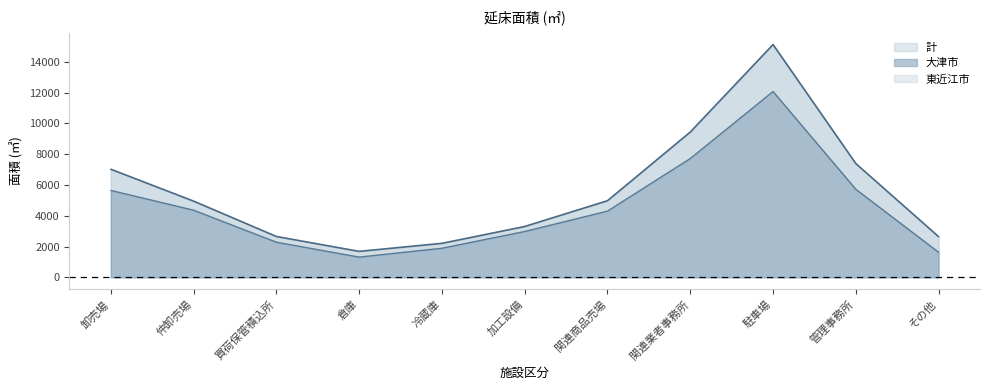

The value of 計 at 仲卸売場 is 8539.0. True or false?

False